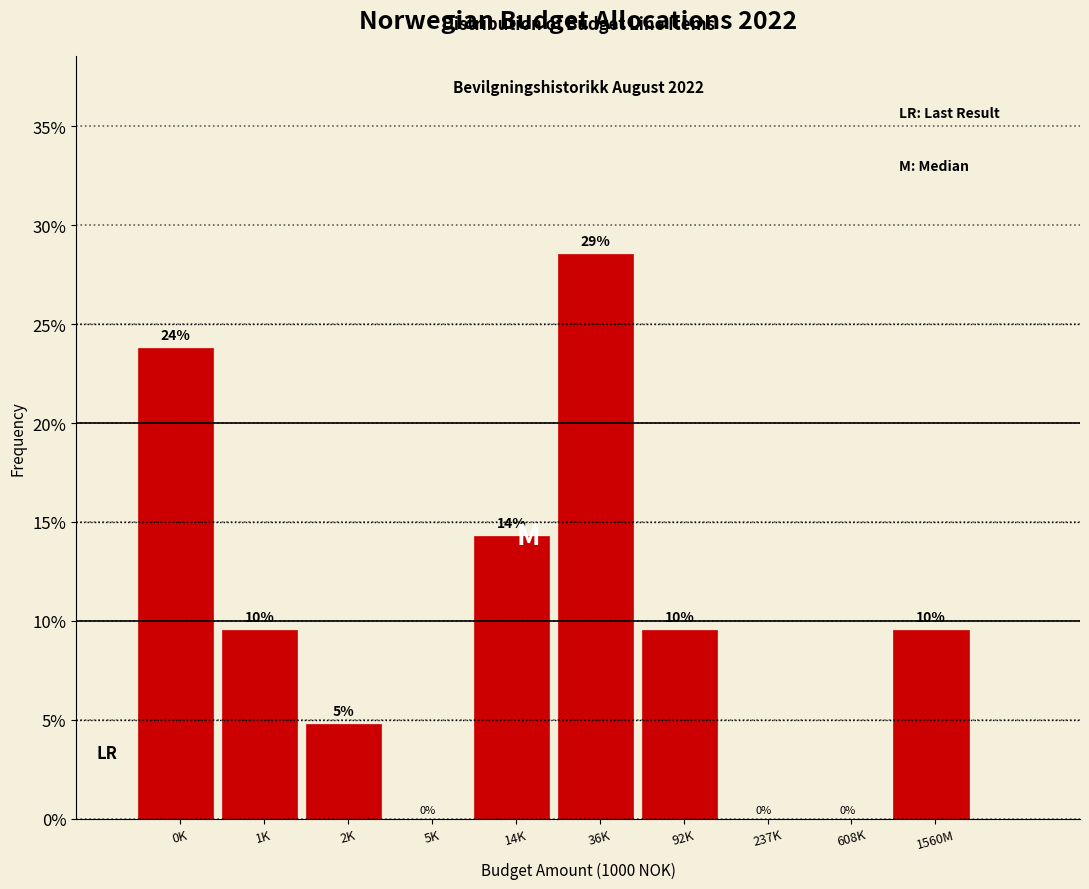

Are the bars horizontal?

No